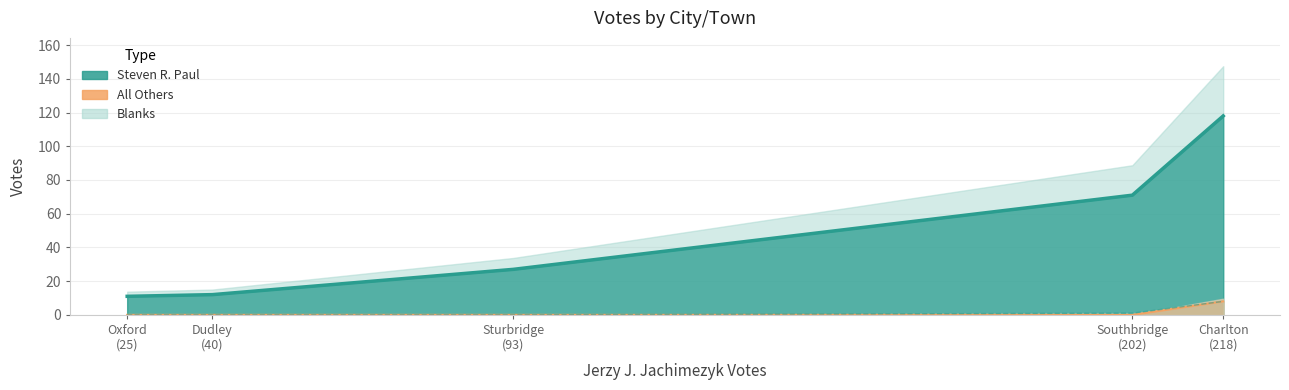

True or false: Blanks has a value of 12 at Charlton.

False